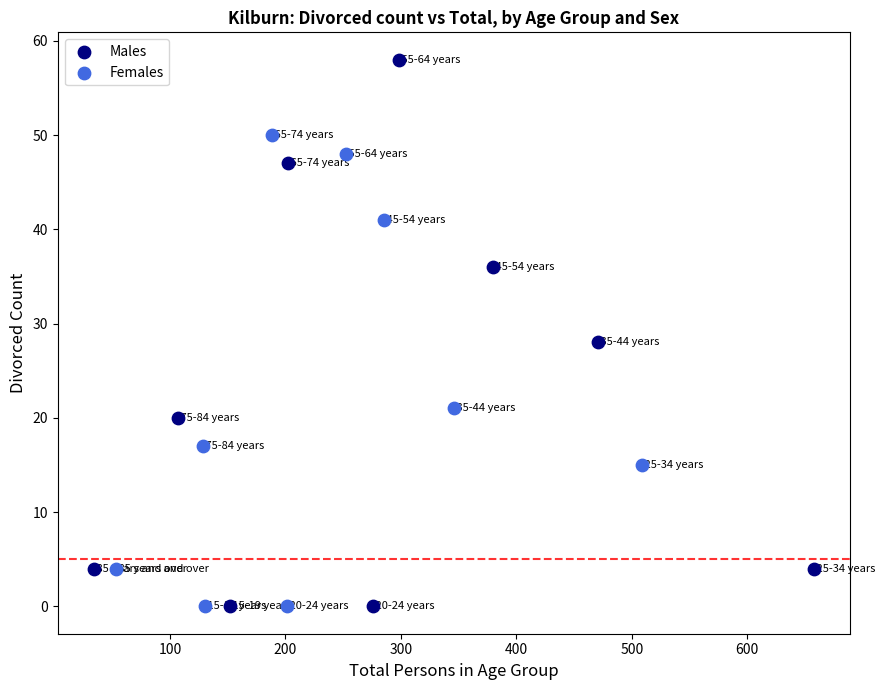

What are all the series names shown in the legend?

Males, Females